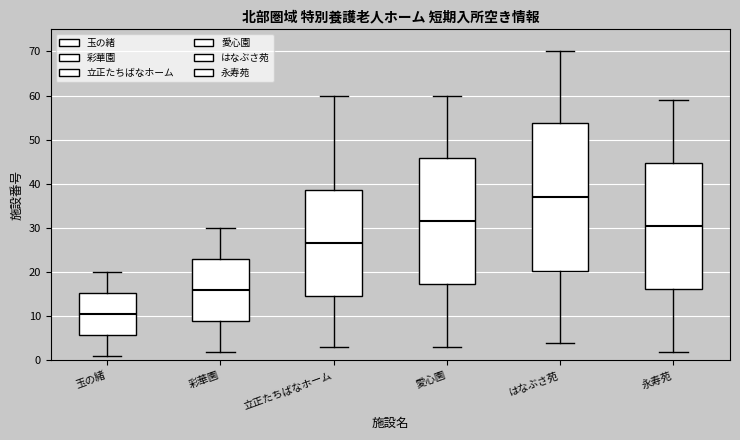

Reading left to right, transcribe this box plot: for each box, give where its median line is, the range the box spans, and where its two whiskers end, as read against the y-axis. The values are not printed on the chart, so give them approximately, as read against the axis.

玉の緒: median 11, box 6 to 15, whiskers 1 to 20
彩華園: median 16, box 9 to 23, whiskers 2 to 30
立正たちばなホーム: median 27, box 15 to 39, whiskers 3 to 60
愛心園: median 32, box 17 to 46, whiskers 3 to 60
はなぶさ苑: median 37, box 20 to 54, whiskers 4 to 70
永寿苑: median 31, box 16 to 45, whiskers 2 to 59